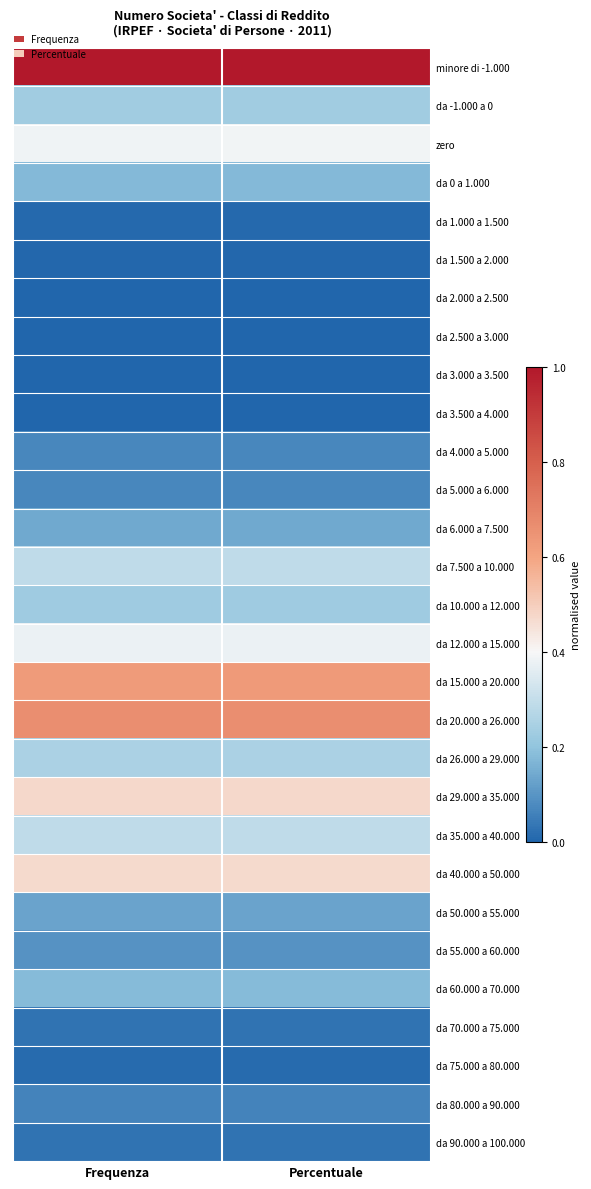

Reading left to right, transcribe all the data shown in this chart.

minore di -1.000: Frequenza=1.0	Percentuale=1.0
da -1.000 a 0: Frequenza=0.2	Percentuale=0.2
zero: Frequenza=0.4	Percentuale=0.4
da 0 a 1.000: Frequenza=0.2	Percentuale=0.2
da 1.000 a 1.500: Frequenza=0.0	Percentuale=0.0
da 1.500 a 2.000: Frequenza=0.0	Percentuale=0.0
da 2.000 a 2.500: Frequenza=0.0	Percentuale=0.0
da 2.500 a 3.000: Frequenza=0.0	Percentuale=0.0
da 3.000 a 3.500: Frequenza=0.0	Percentuale=0.0
da 3.500 a 4.000: Frequenza=0.0	Percentuale=0.0
da 4.000 a 5.000: Frequenza=0.1	Percentuale=0.1
da 5.000 a 6.000: Frequenza=0.1	Percentuale=0.1
da 6.000 a 7.500: Frequenza=0.1	Percentuale=0.1
da 7.500 a 10.000: Frequenza=0.3	Percentuale=0.3
da 10.000 a 12.000: Frequenza=0.2	Percentuale=0.2
da 12.000 a 15.000: Frequenza=0.4	Percentuale=0.4
da 15.000 a 20.000: Frequenza=0.6	Percentuale=0.6
da 20.000 a 26.000: Frequenza=0.7	Percentuale=0.7
da 26.000 a 29.000: Frequenza=0.3	Percentuale=0.3
da 29.000 a 35.000: Frequenza=0.5	Percentuale=0.5
da 35.000 a 40.000: Frequenza=0.3	Percentuale=0.3
da 40.000 a 50.000: Frequenza=0.5	Percentuale=0.5
da 50.000 a 55.000: Frequenza=0.1	Percentuale=0.1
da 55.000 a 60.000: Frequenza=0.1	Percentuale=0.1
da 60.000 a 70.000: Frequenza=0.2	Percentuale=0.2
da 70.000 a 75.000: Frequenza=0.0	Percentuale=0.0
da 75.000 a 80.000: Frequenza=0.0	Percentuale=0.0
da 80.000 a 90.000: Frequenza=0.1	Percentuale=0.1
da 90.000 a 100.000: Frequenza=0.0	Percentuale=0.0